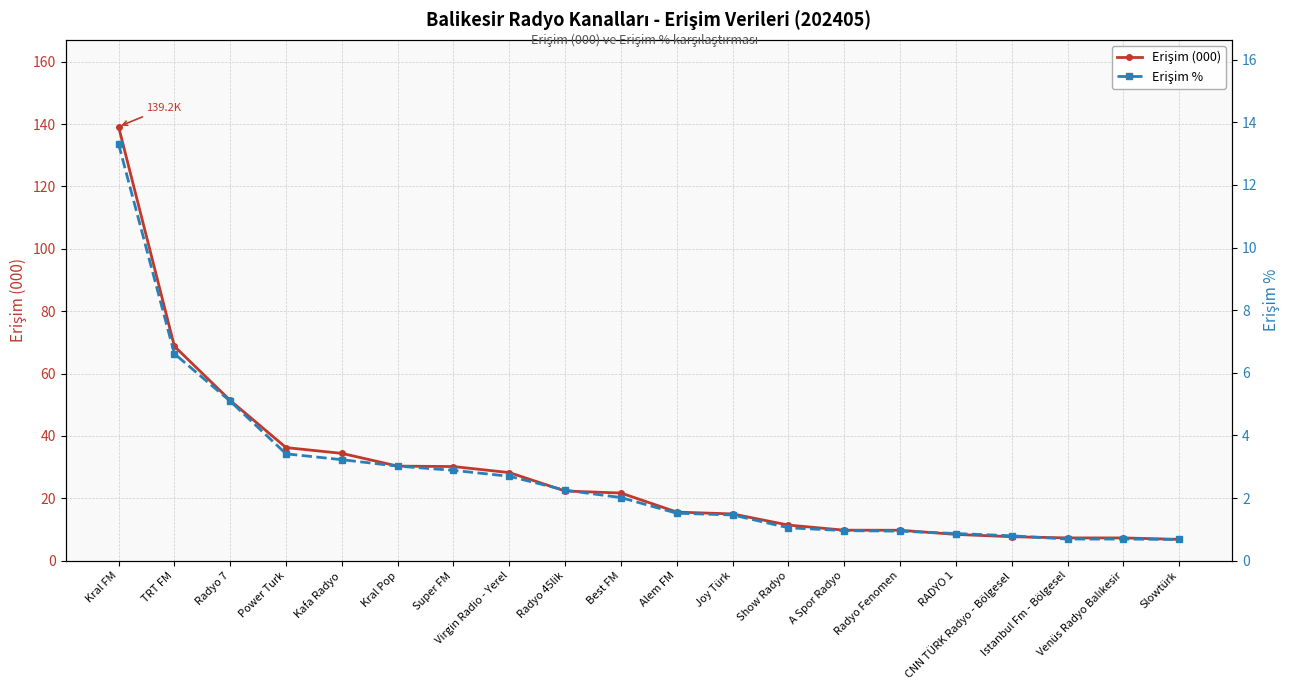

Between Radyo 7 and Kral Pop, which is larger?

Radyo 7